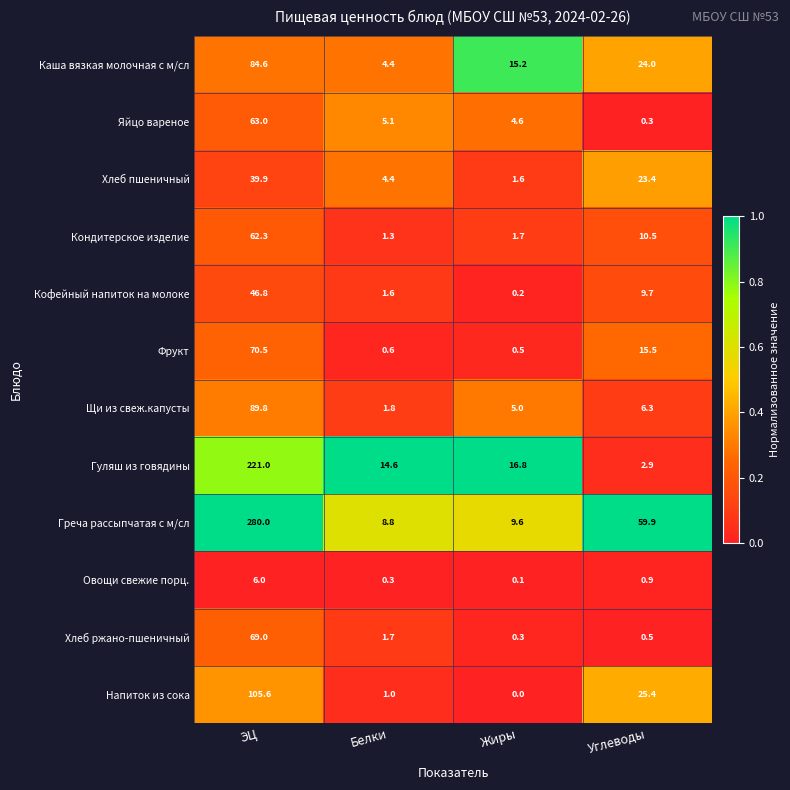

What is the difference between the highest and lowest values at Углеводы?

59.6